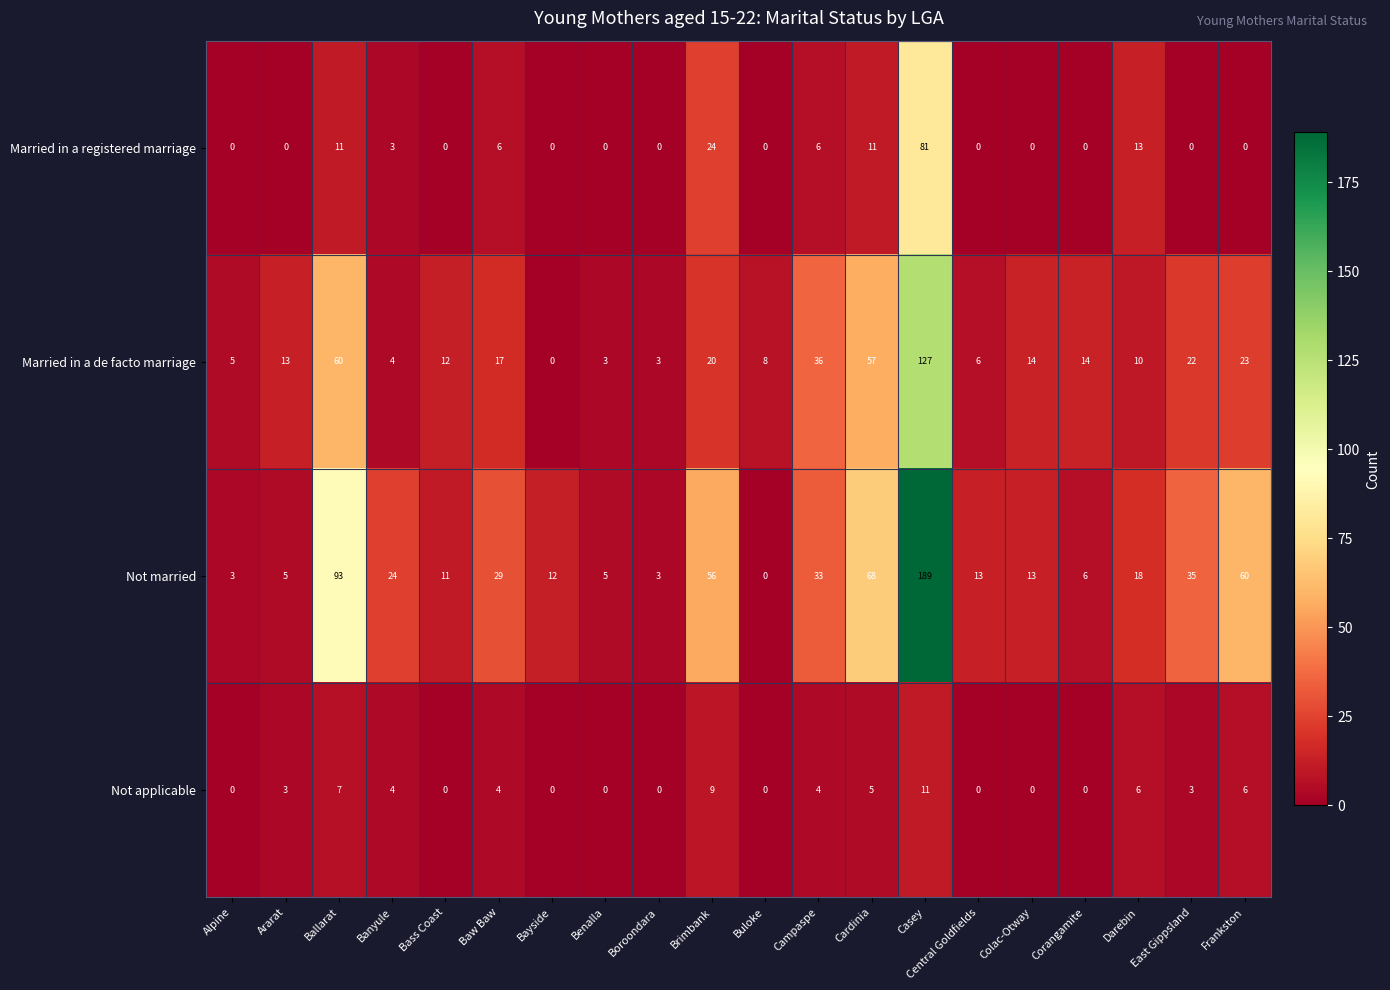

How many distinct data groups are displayed?

4